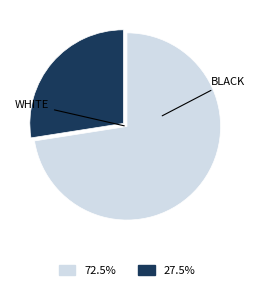

Is there any slice that represents more than half of the pie?

Yes